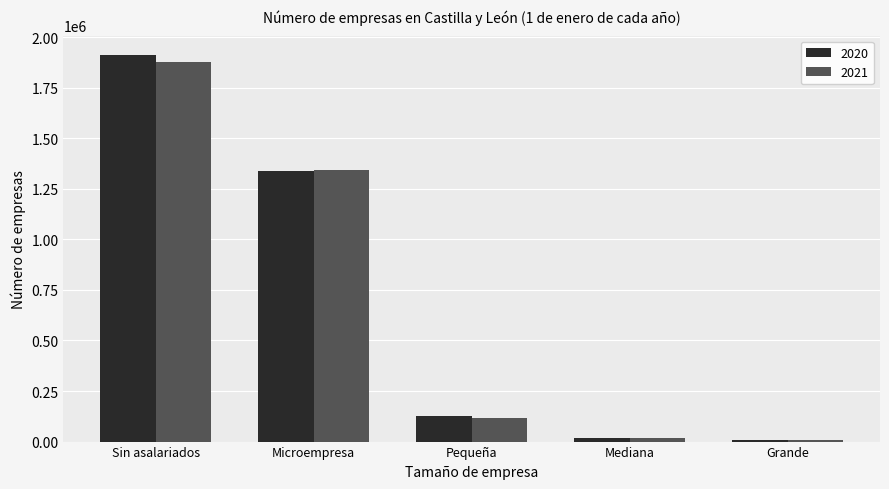

What are all the series names shown in the legend?

2020, 2021